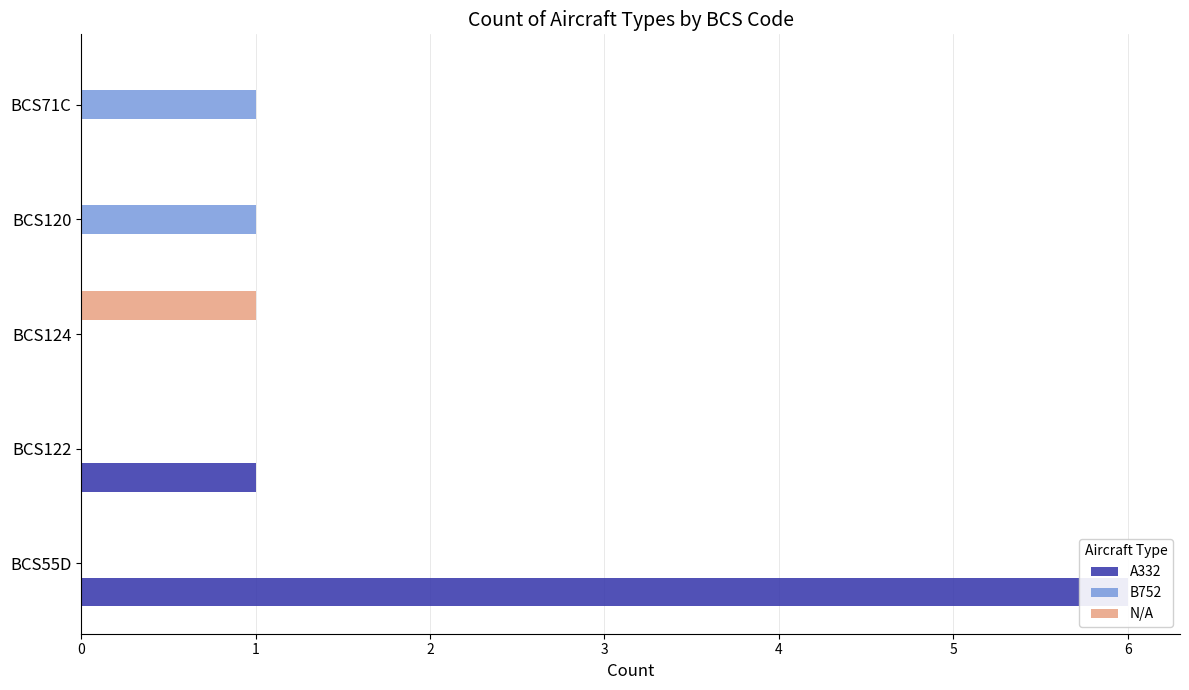

List the series in order of their overall mean, highest first.

A332, B752, N/A